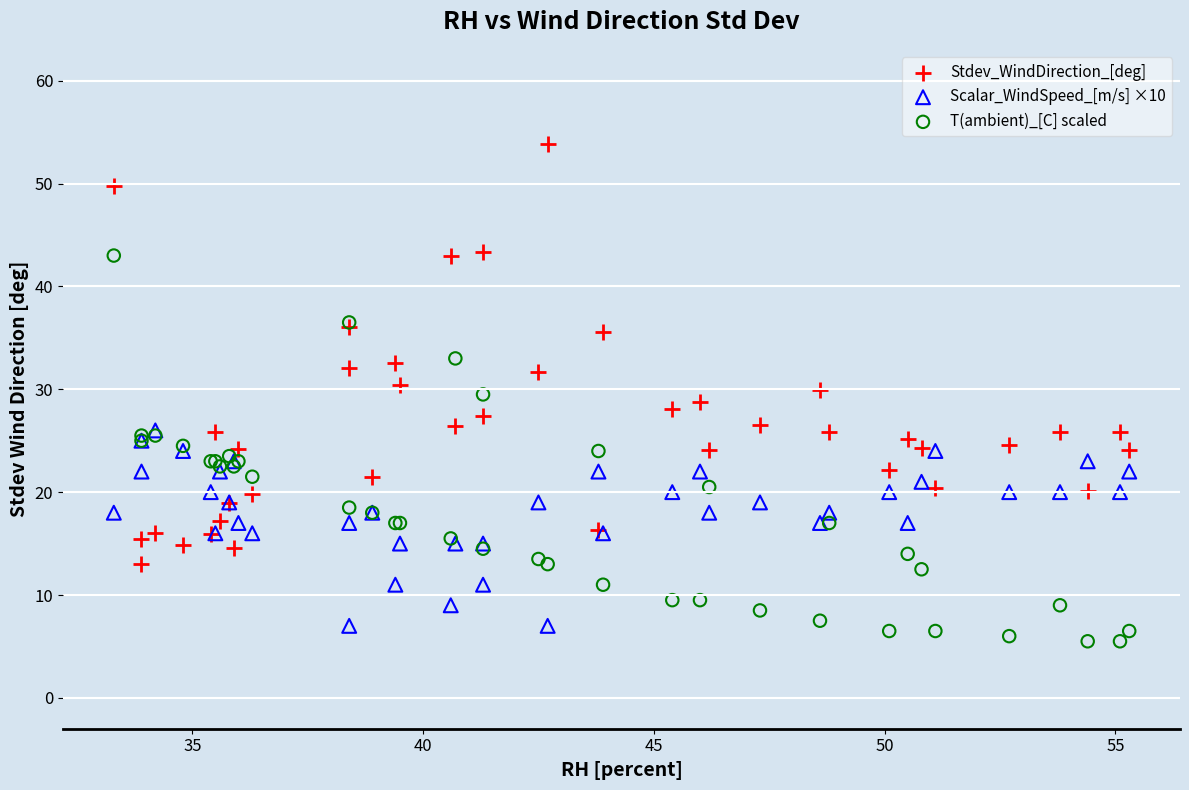

Which series has the largest Y range (max minus min)?

Stdev_WindDirection_[deg]